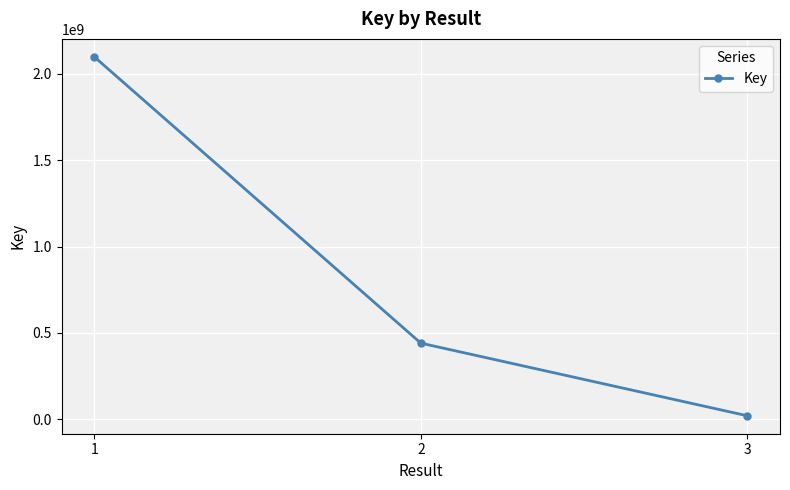

What is the value of the 2nd point from the left?

441131901